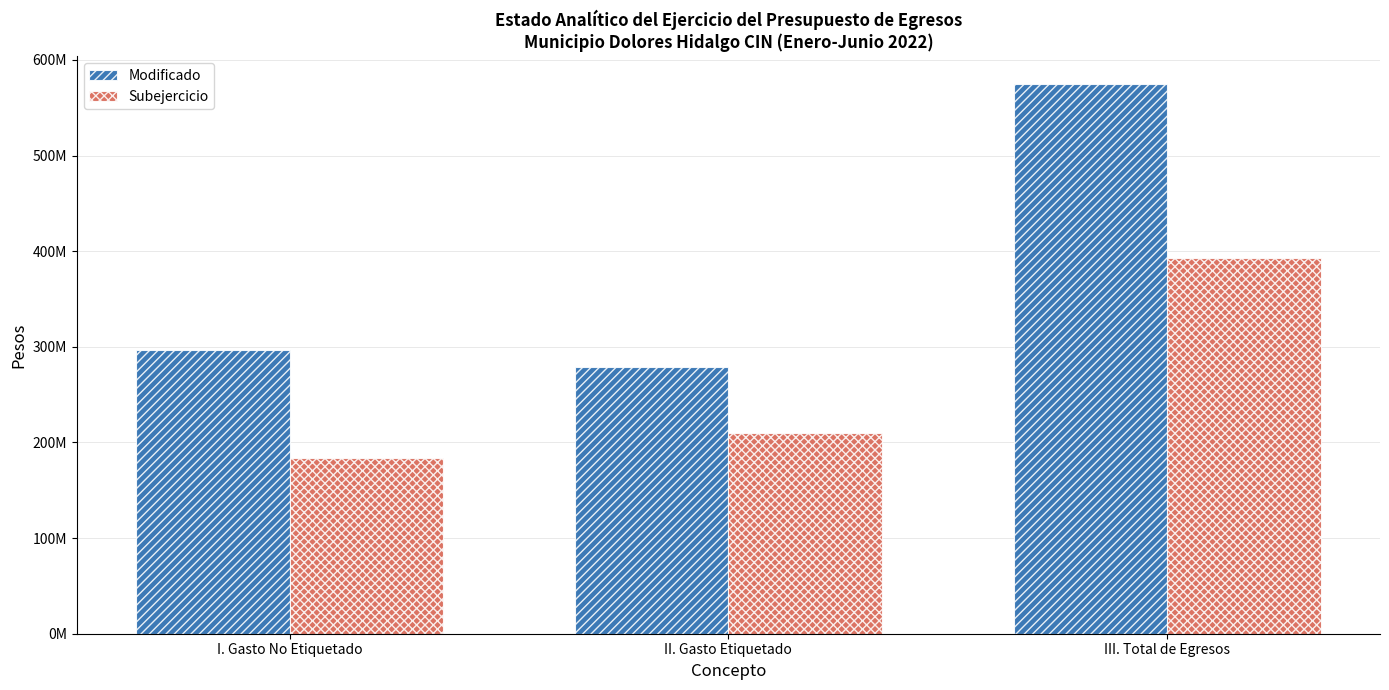

What is the sum of the Subejercicio values at III. Total de Egresos and I. Gasto No Etiquetado?

576574439.5